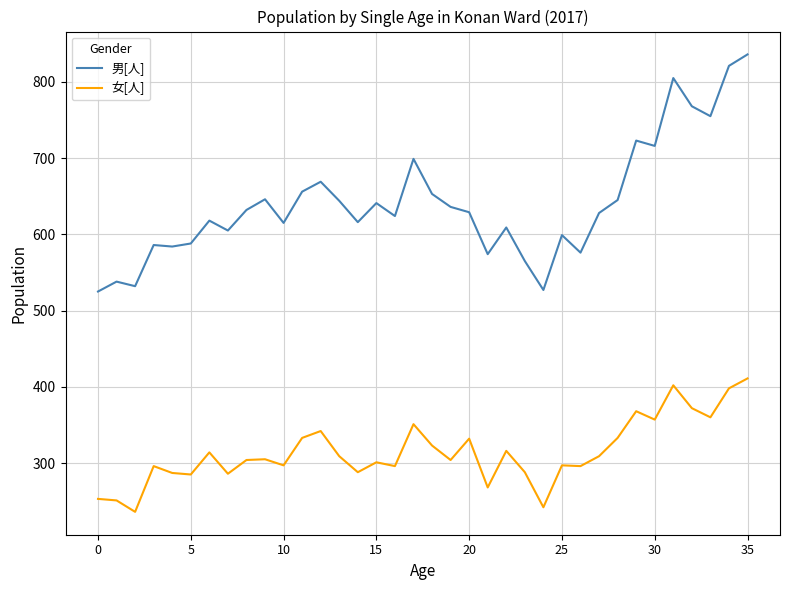

List the series in order of their peak value, highest first.

男[人], 女[人]